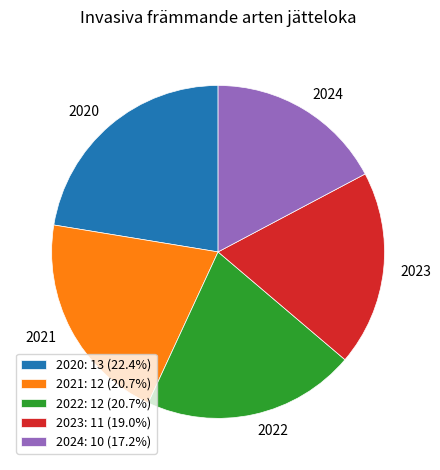

Combined, do 2022: 12 (20.7%) and 2021: 12 (20.7%) account for over 50%?

No